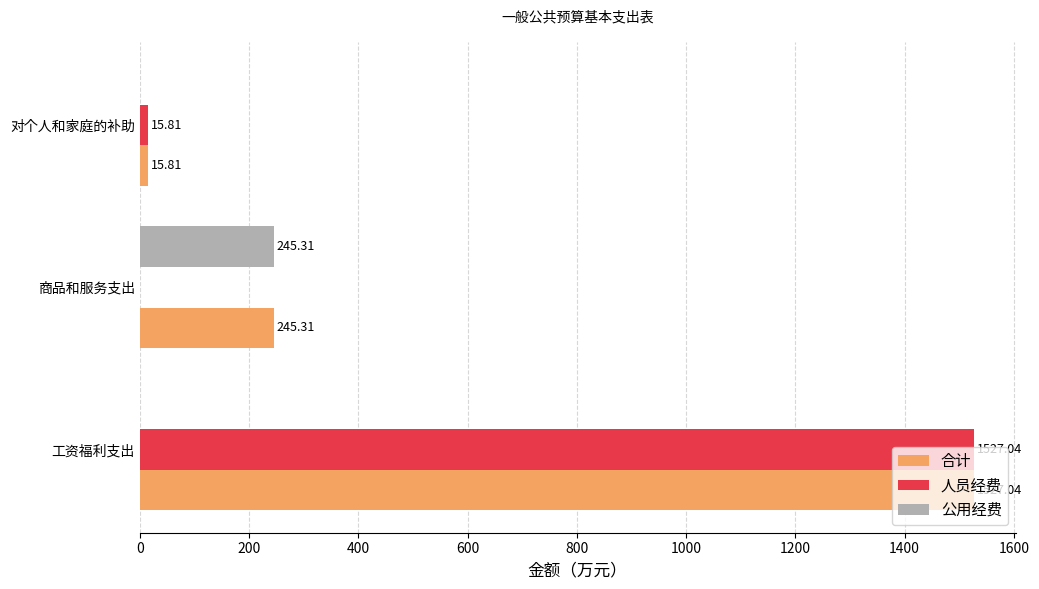

Is the value of 合计 at 工资福利支出 greater than the value of 公用经费 at 工资福利支出?

Yes